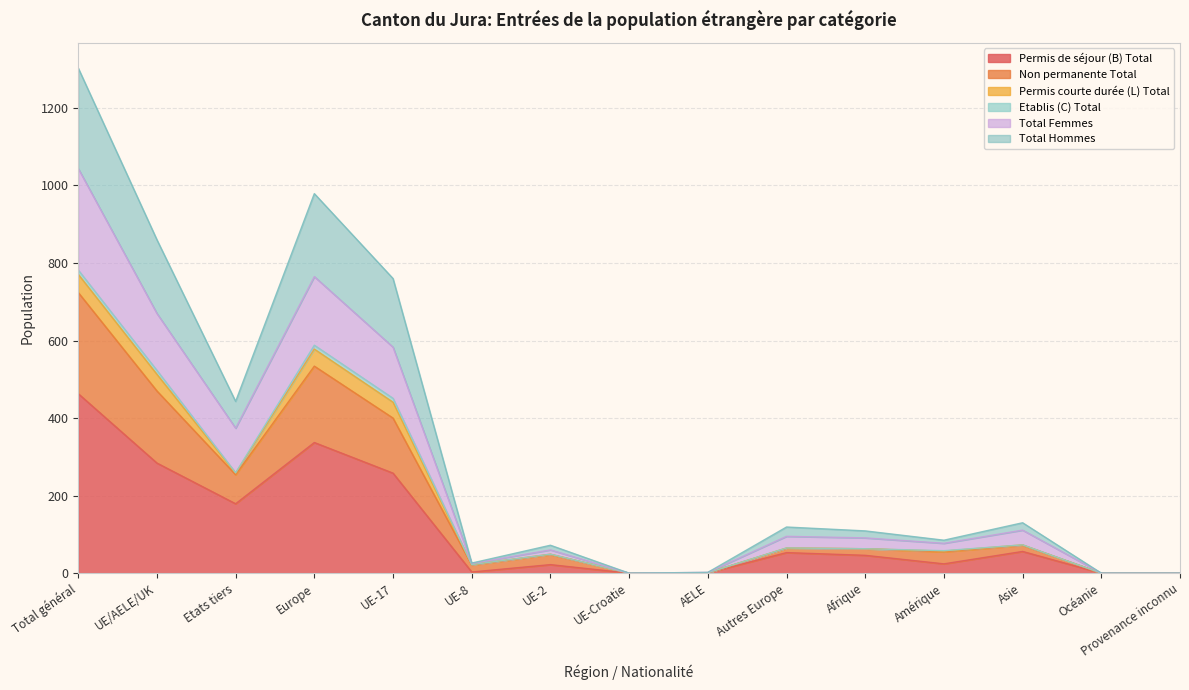

How many data points in Permis de séjour (B) Total are above 46?

7